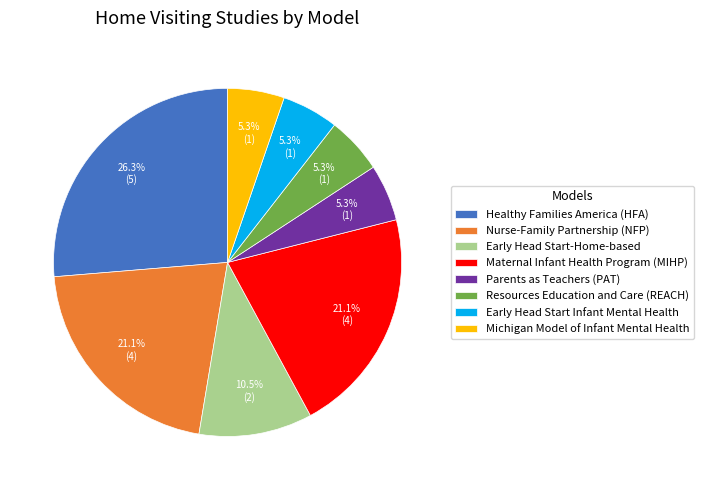

How many slices are in this pie chart?

8